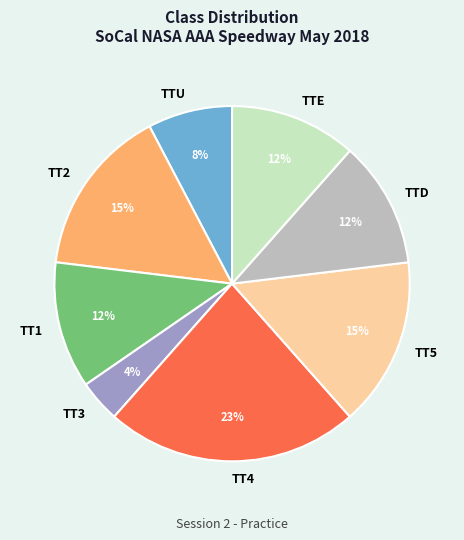

How many segments does this pie chart have?

8